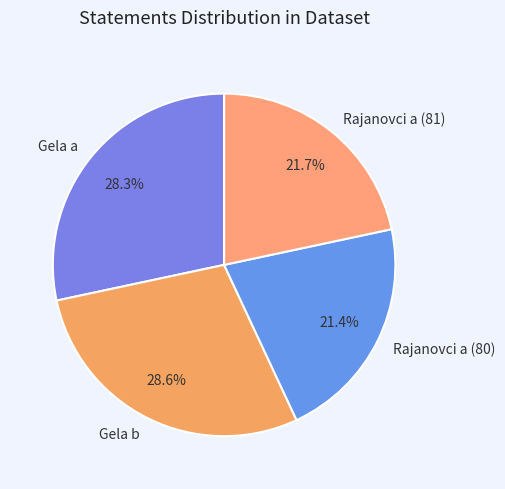

The Gela a slice represents 21% of the pie. True or false?

False